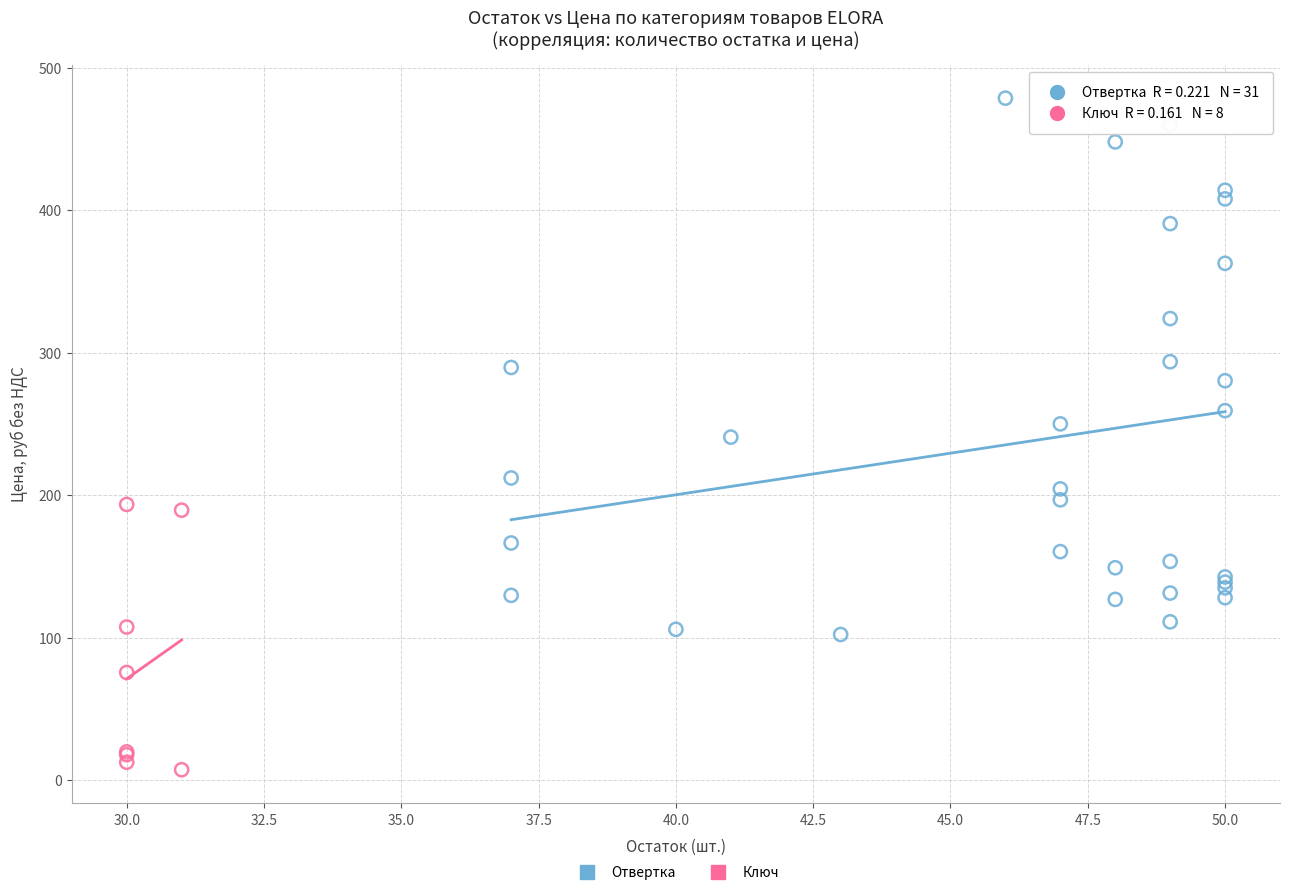

Which series has the widest spread of Y values?

Отвертка